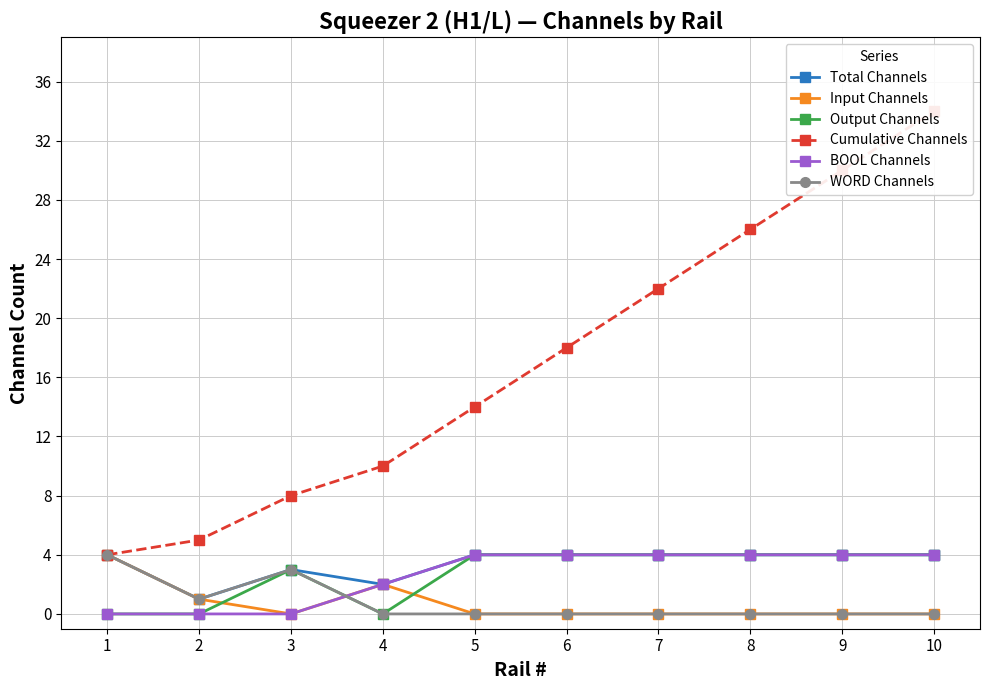

What is the difference between the maximum and second lowest values in the Total Channels series?

2